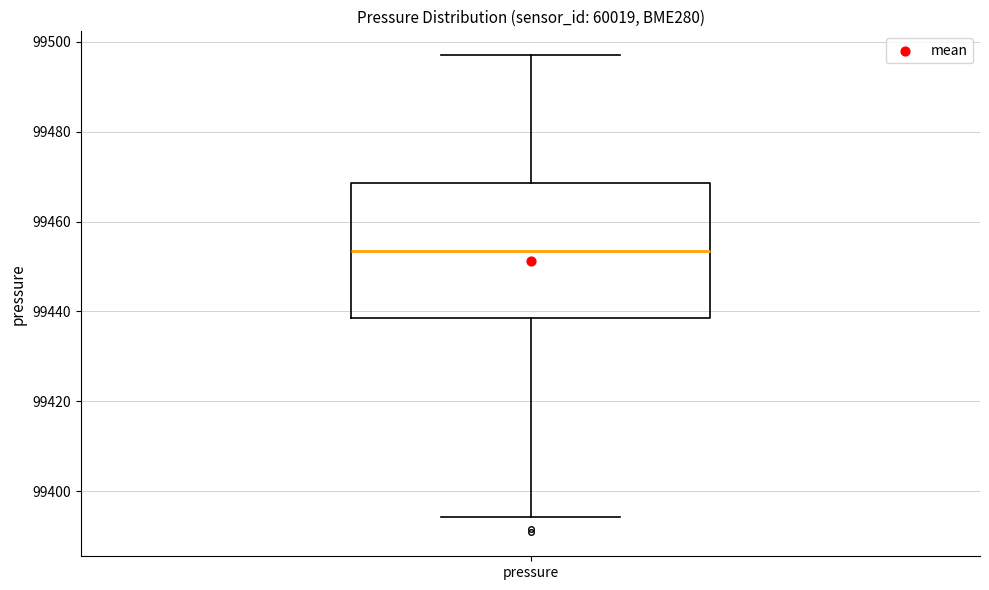

Where does the median line of the box for pressure sit on the y-axis? The values are not printed on the chart, so give them approximately, as read against the axis.

99454